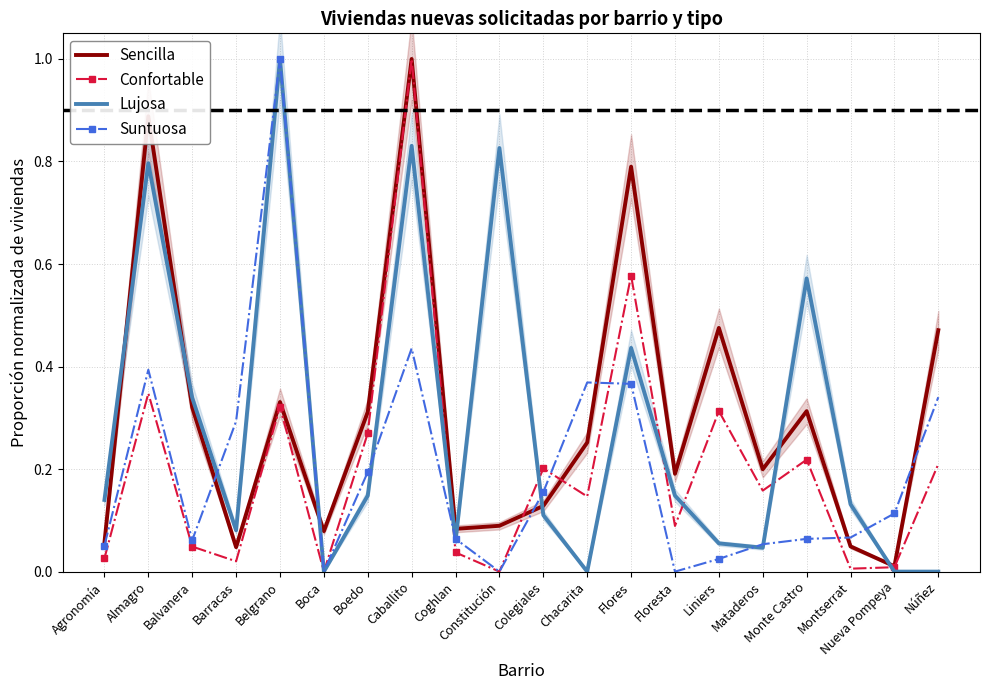

True or false: Sencilla and Confortable cross at least once.

True